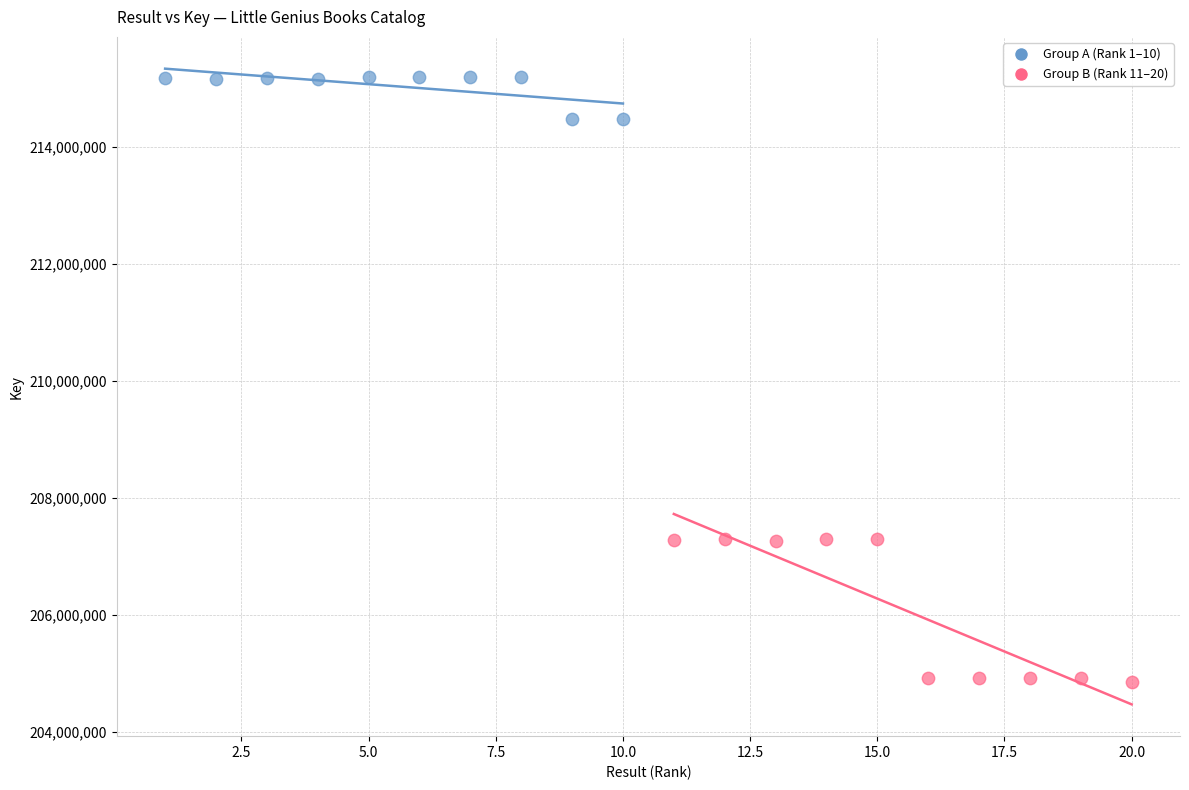

Which series reaches the minimum Y coordinate?

Group B (Rank 11–20)